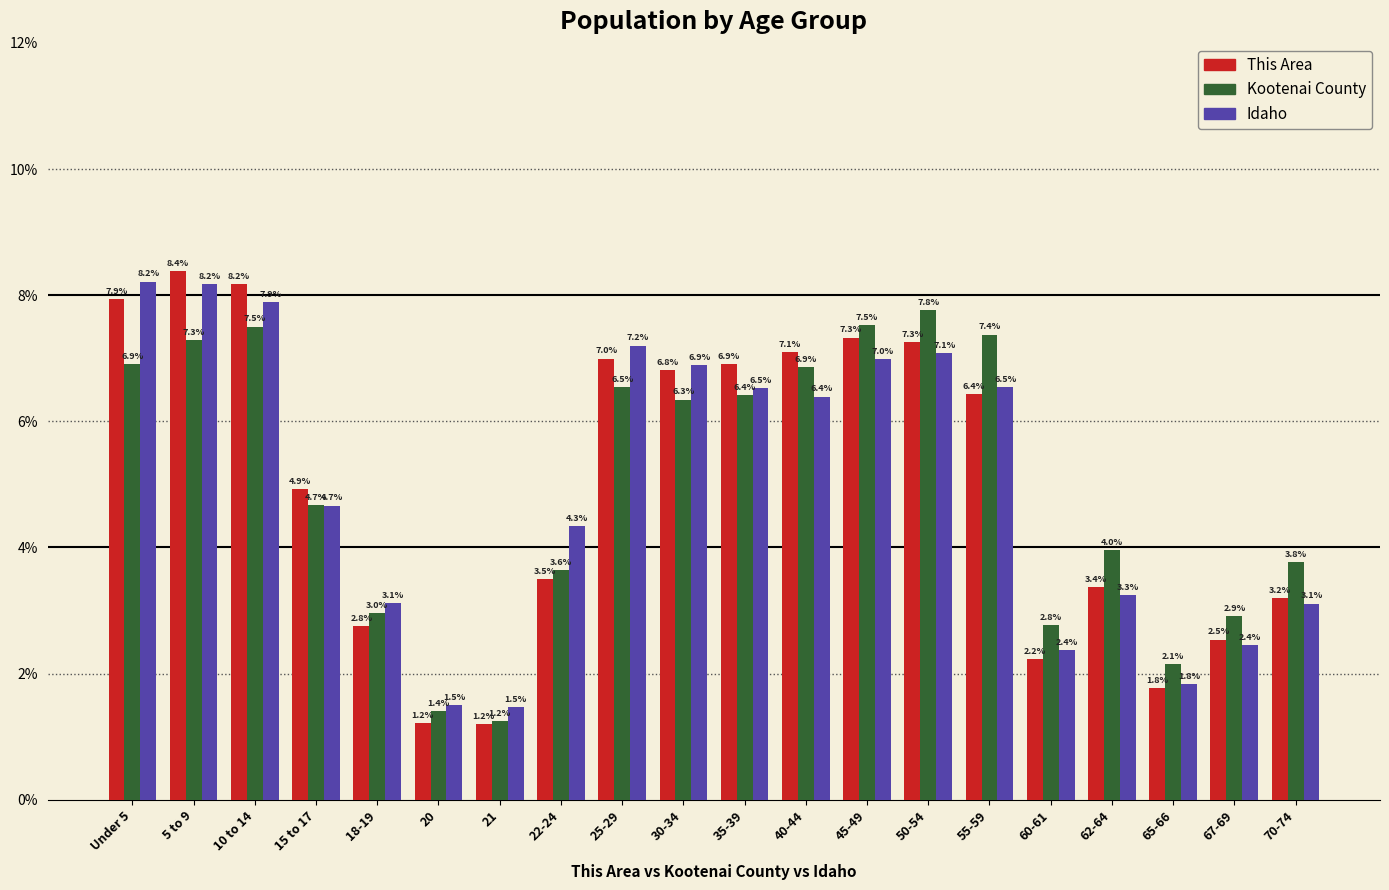

Reading left to right, transcribe all the data shown in this chart.

This Area: 7.9	8.4	8.2	4.9	2.8	1.2	1.2	3.5	7.0	6.8	6.9	7.1	7.3	7.3	6.4	2.2	3.4	1.8	2.5	3.2
Kootenai County: 6.9	7.3	7.5	4.7	3.0	1.4	1.2	3.6	6.5	6.3	6.4	6.9	7.5	7.8	7.4	2.8	4.0	2.1	2.9	3.8
Idaho: 8.2	8.2	7.9	4.7	3.1	1.5	1.5	4.3	7.2	6.9	6.5	6.4	7.0	7.1	6.5	2.4	3.3	1.8	2.4	3.1